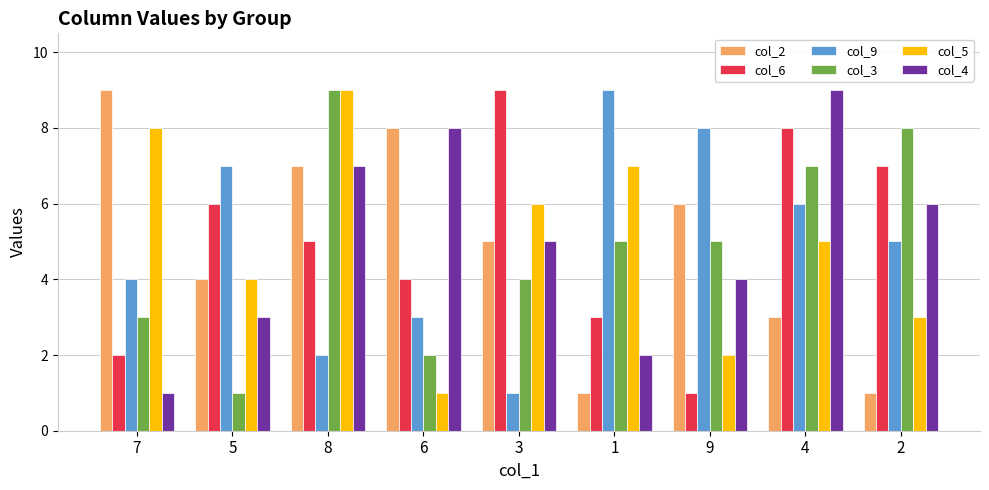

What is the approximate value of col_2 at 6?

8